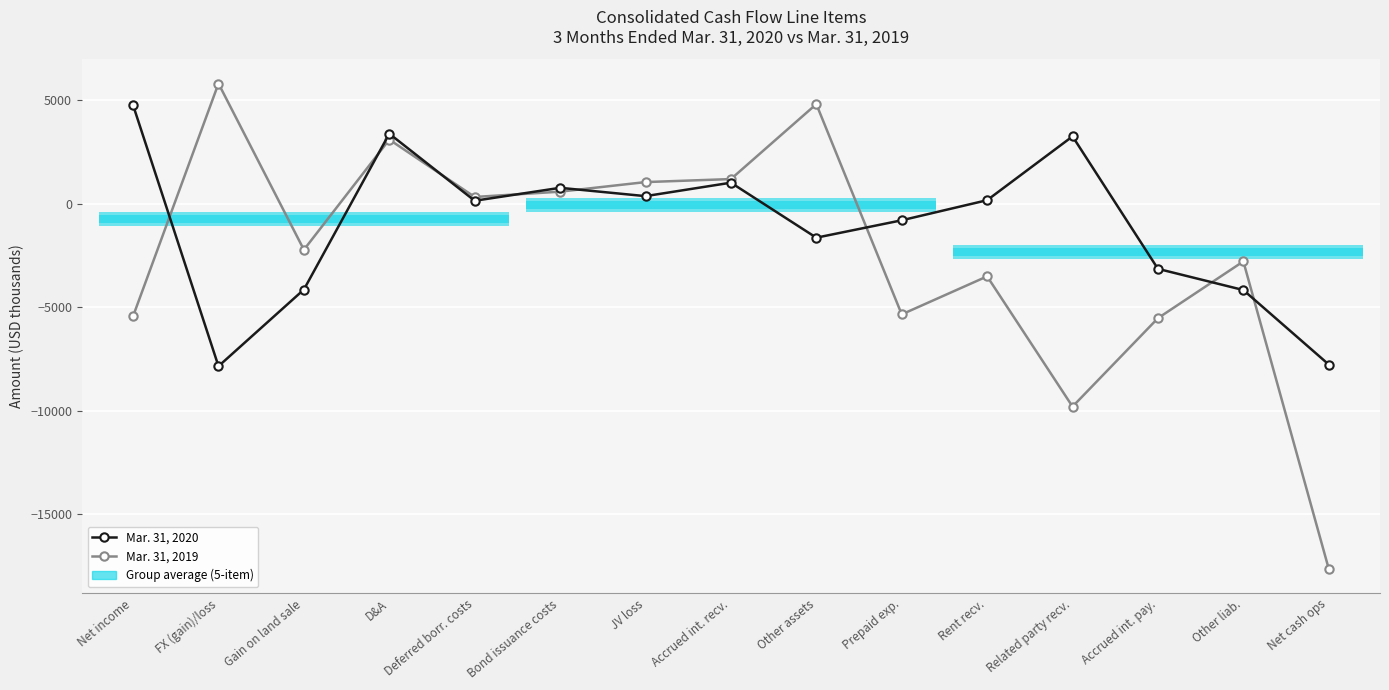

Which has a higher value, Related party recv. or FX (gain)/loss?

Related party recv.